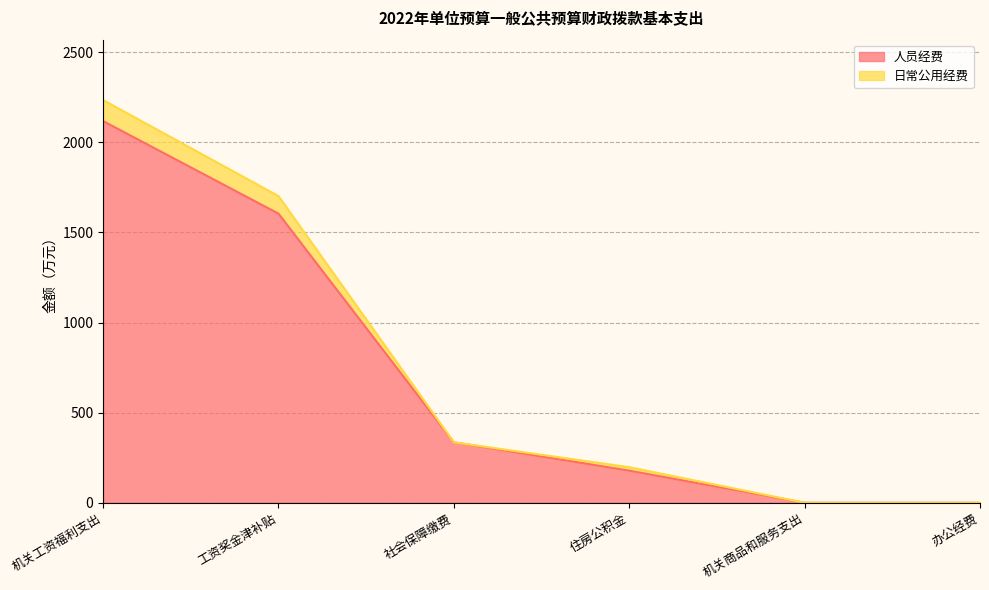

Which label corresponds to the smallest value in the chart?

机关商品和服务支出